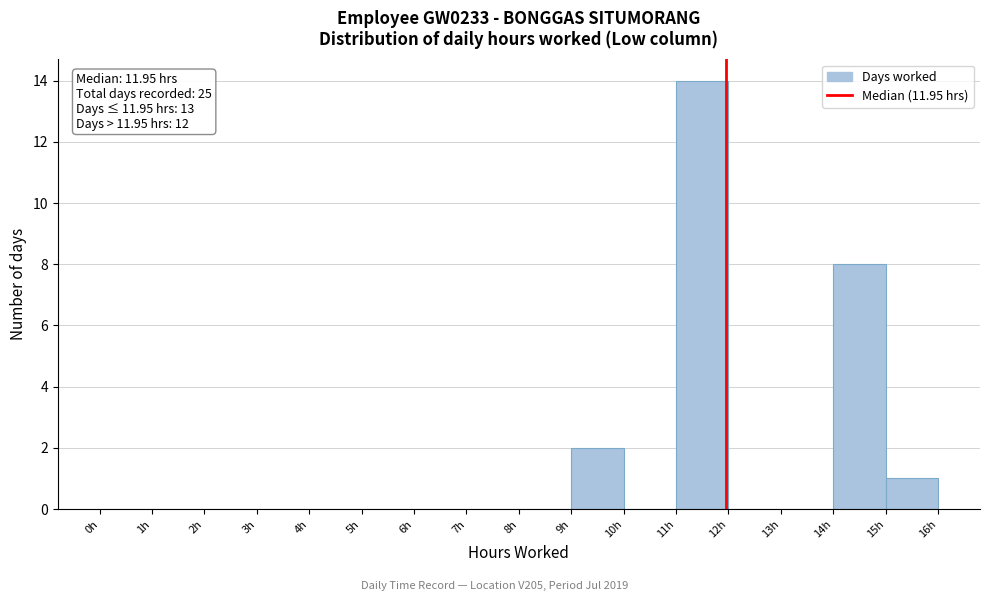

Over which range of the x-axis is the bar tallest?

11 to 12